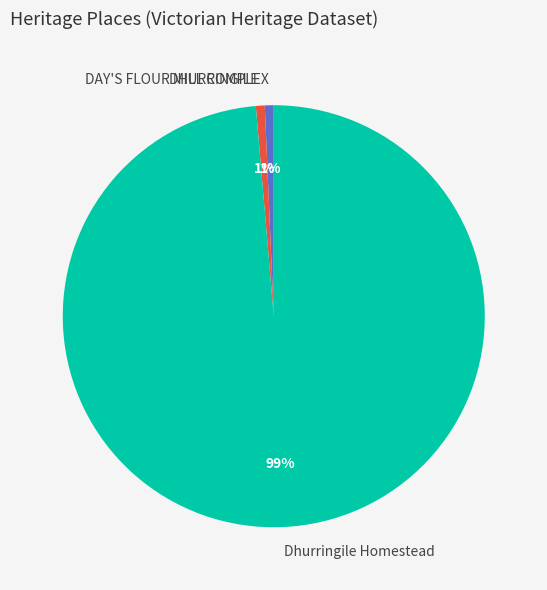

Is the sum of DHURRINGILE and DAY'S FLOUR MILL COMPLEX greater than half?

No